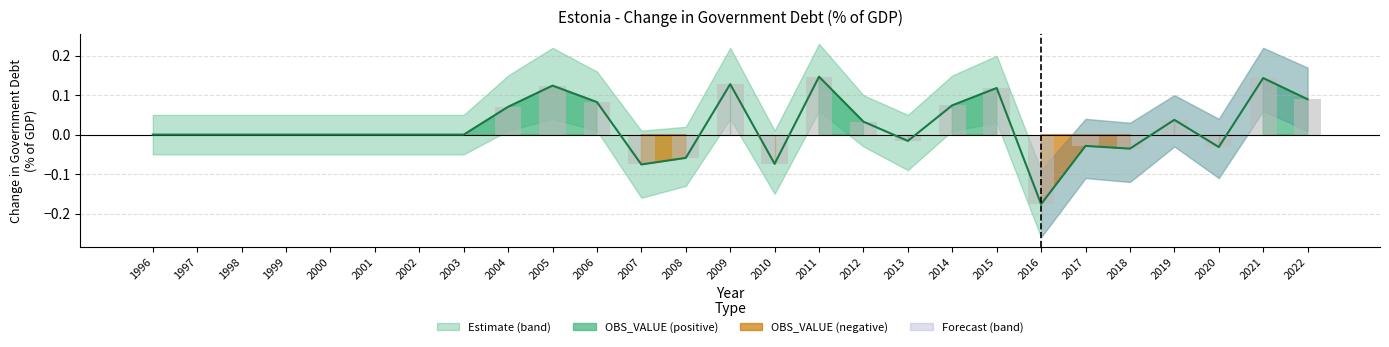

Count the number of categories in the chart.

27